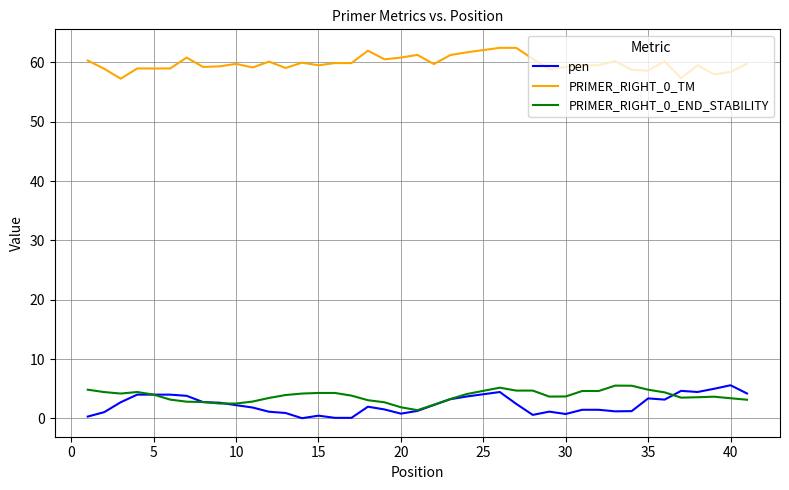

True or false: PRIMER_RIGHT_0_TM and pen cross at least once.

False